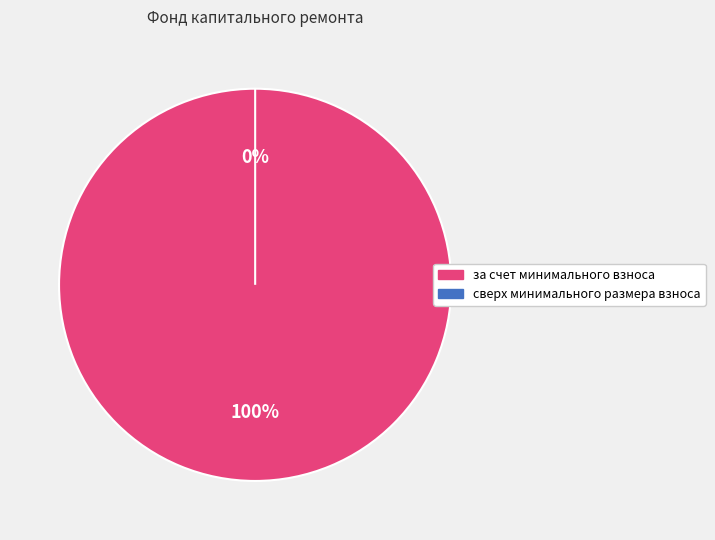

What percentage is the за счет минимального взноса slice, to the nearest percent?

100%